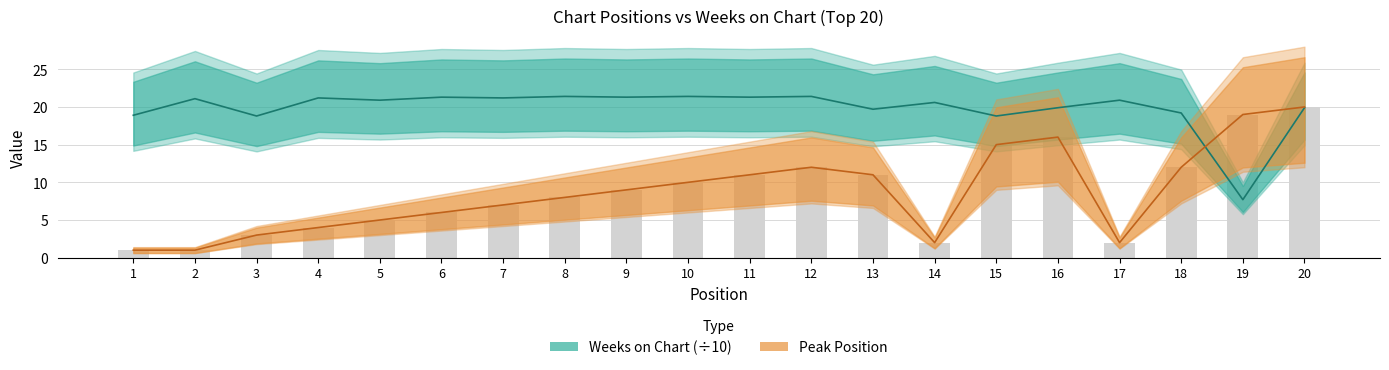

At which label does Peak Position reach its peak?

20